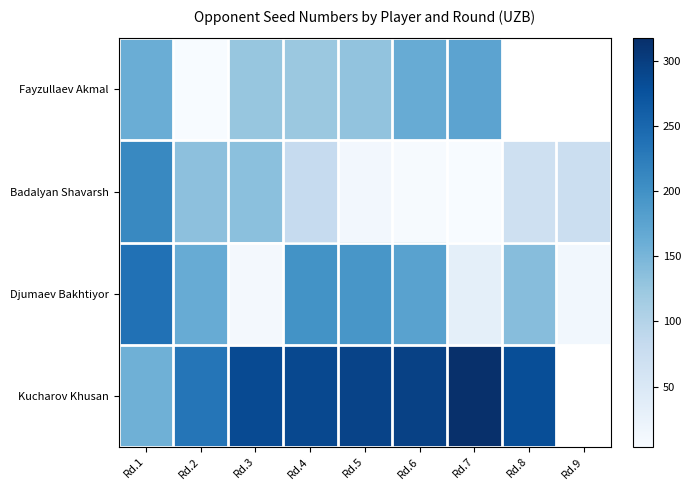

Where is Badalyan Shavarsh nearest to the value 107?

Rd.4